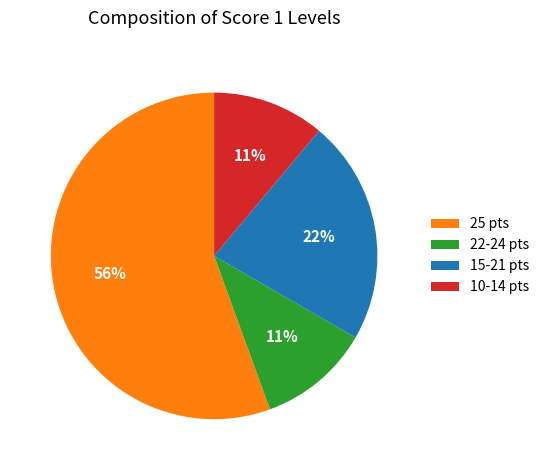

Is there any slice that represents more than half of the pie?

Yes